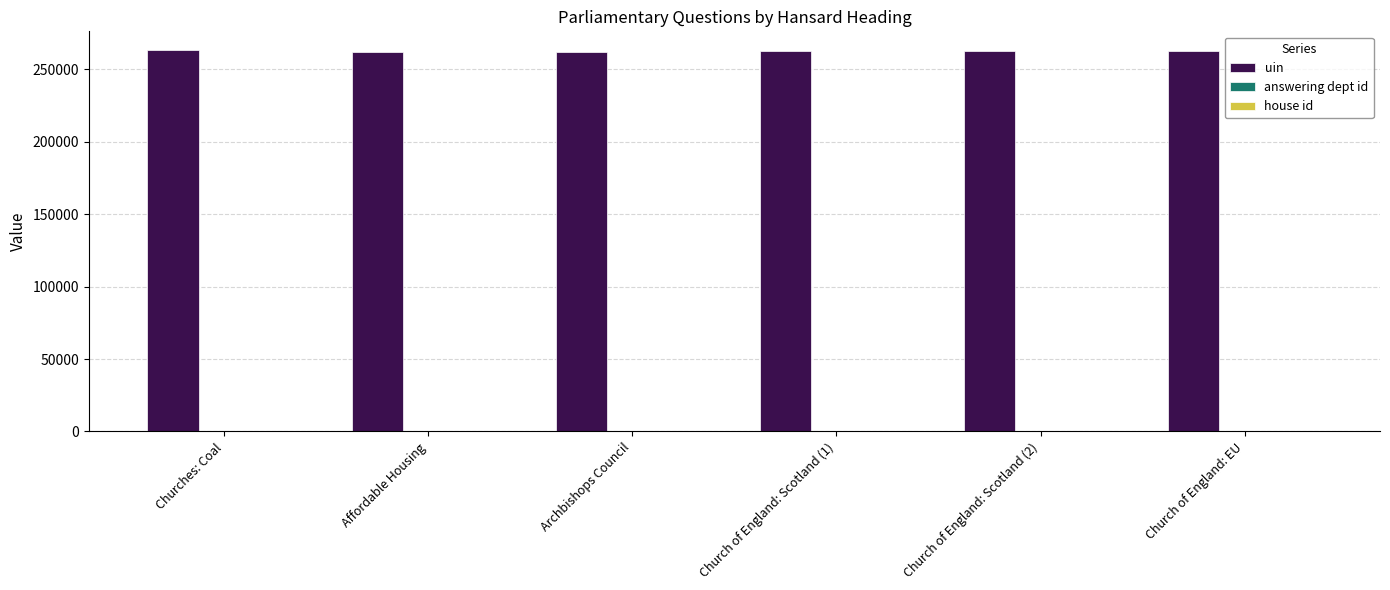

Is it true that uin equals 89010 at Affordable Housing?

False